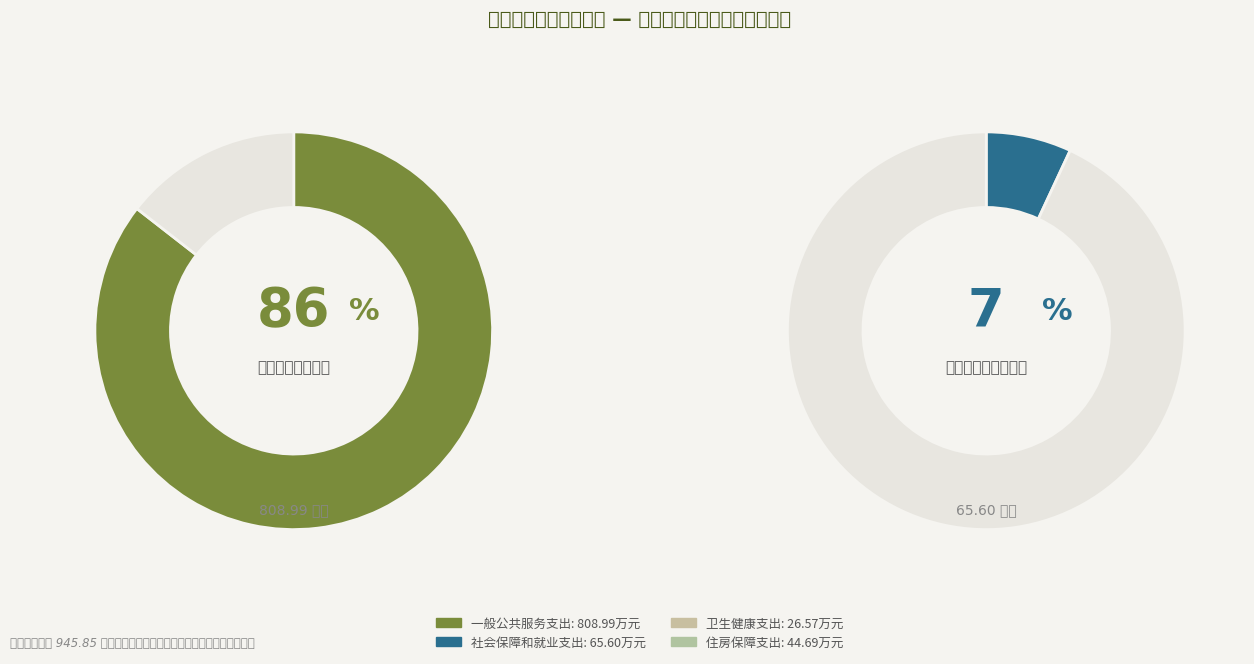

Is the sum of 卫生健康支出 and 一般公共服务支出 greater than half?

Yes